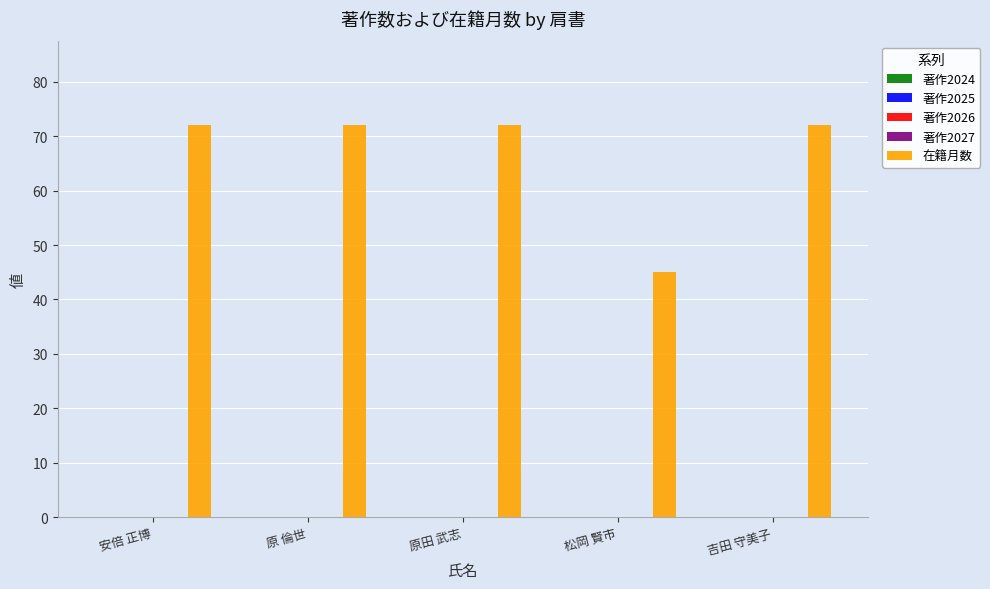

Reading right to left, list all the values displayed in this chart.

72	45	72	72	72